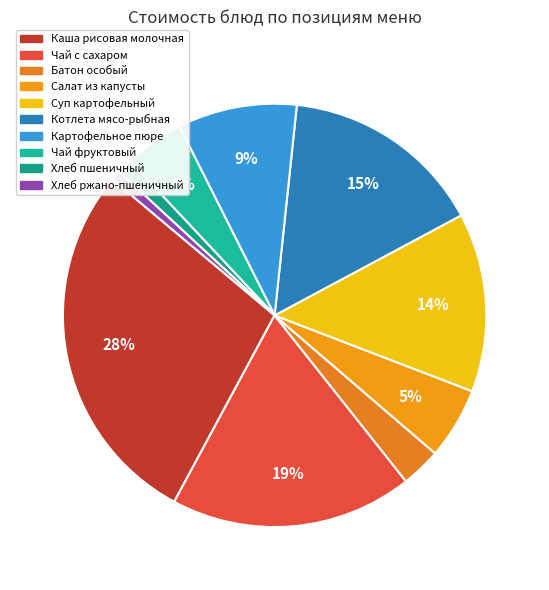

Count the number of slices in the pie.

10